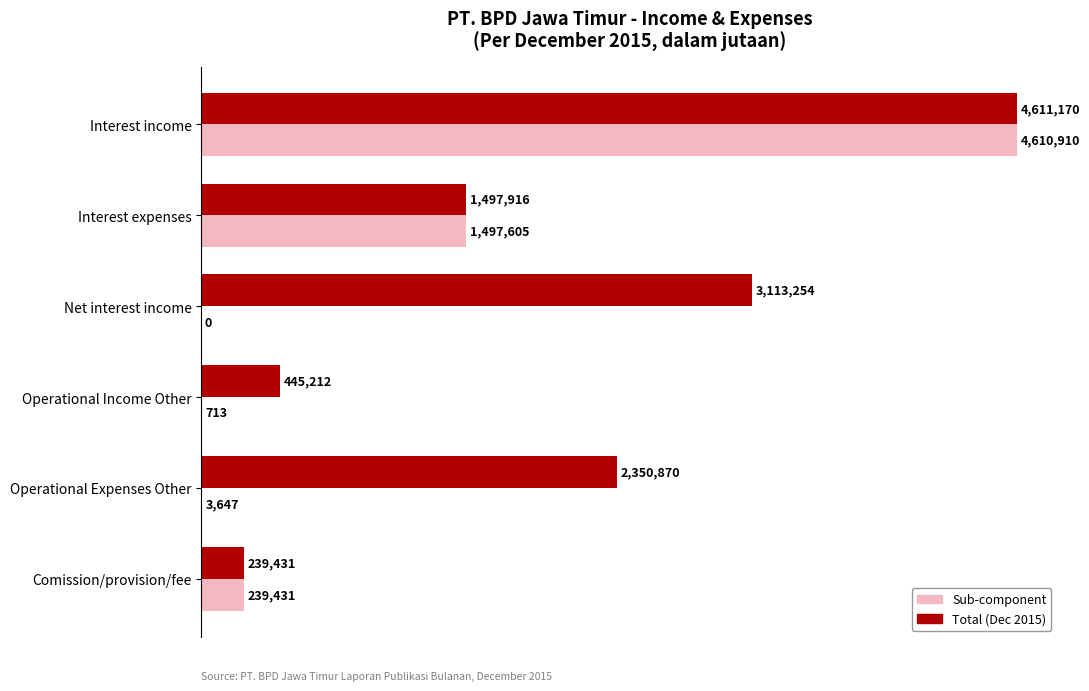

What are all the series names shown in the legend?

Sub-component, Total (Dec 2015)